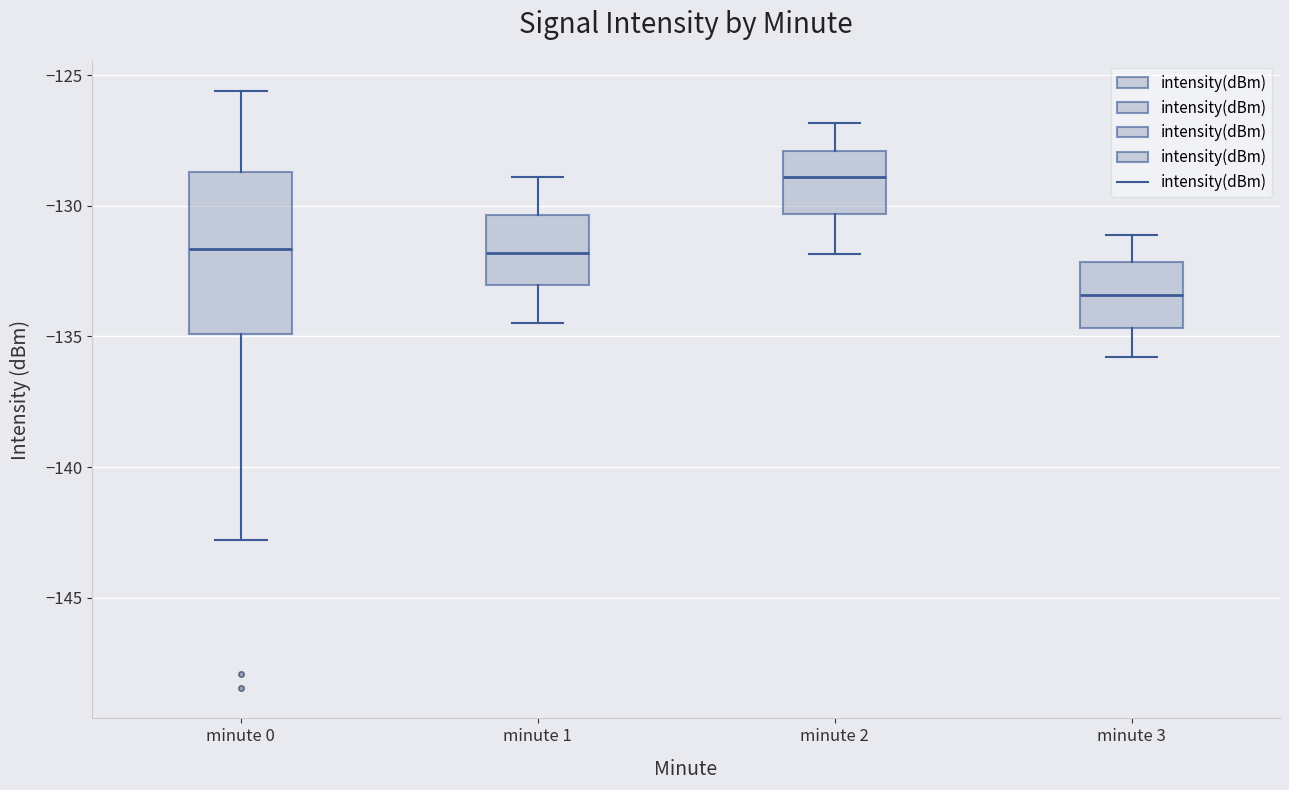

Which box is the tallest, from its lower edge to its upper edge?

minute 0